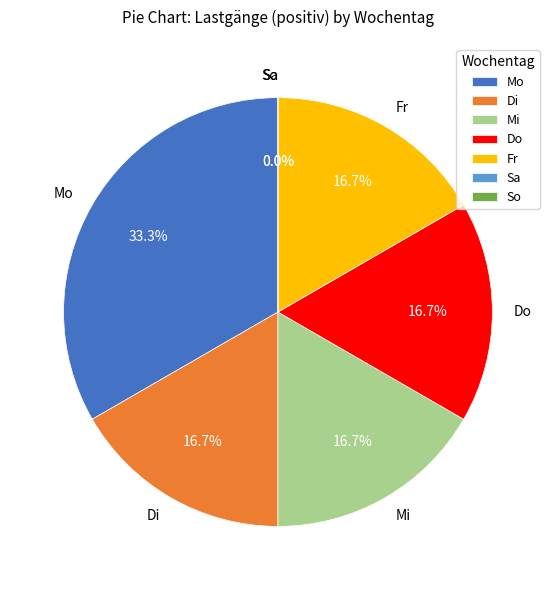

Does Mo account for over 50% of the chart?

No